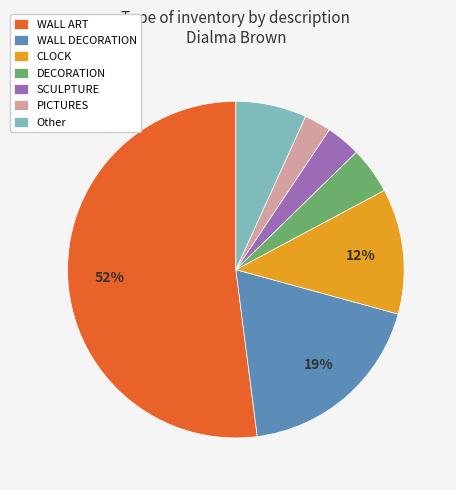

To the nearest percent, what is the average slice percentage?

14%